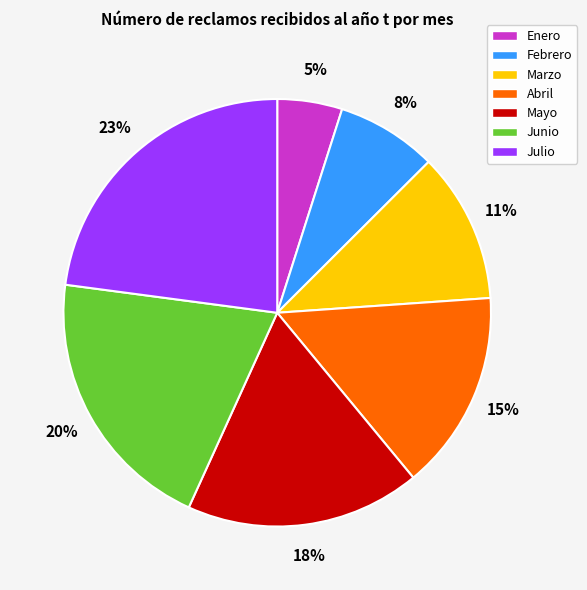

Is the sum of Julio and Junio greater than half?

No